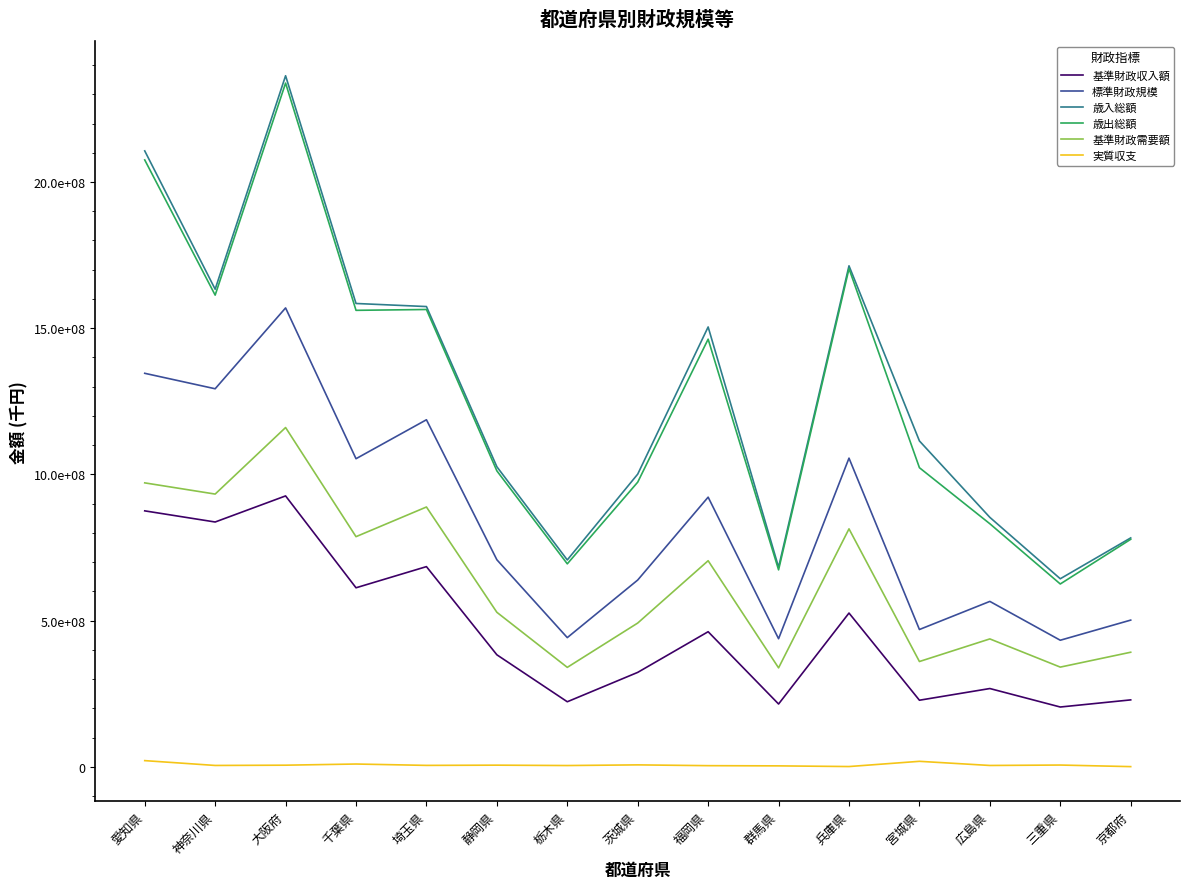

True or false: 歳出総額 and 標準財政規模 cross at least once.

False